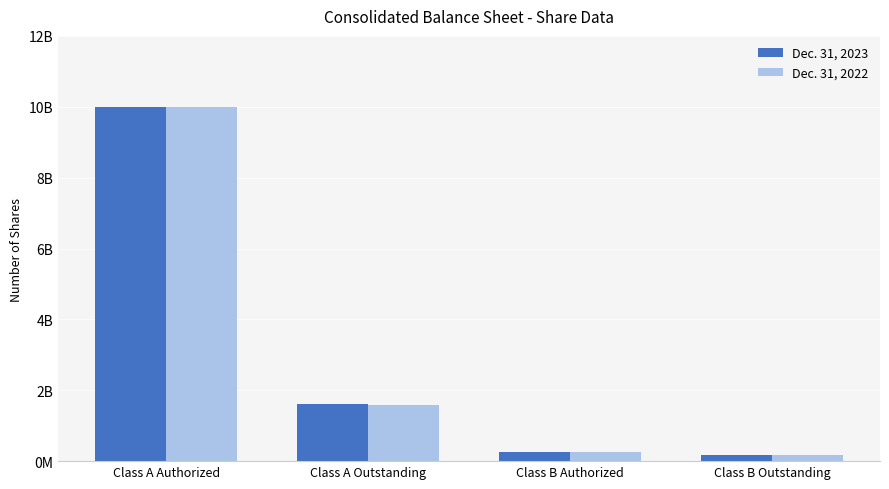

Rank the categories by Dec. 31, 2022 value from lowest to highest.

Class B Outstanding, Class B Authorized, Class A Outstanding, Class A Authorized